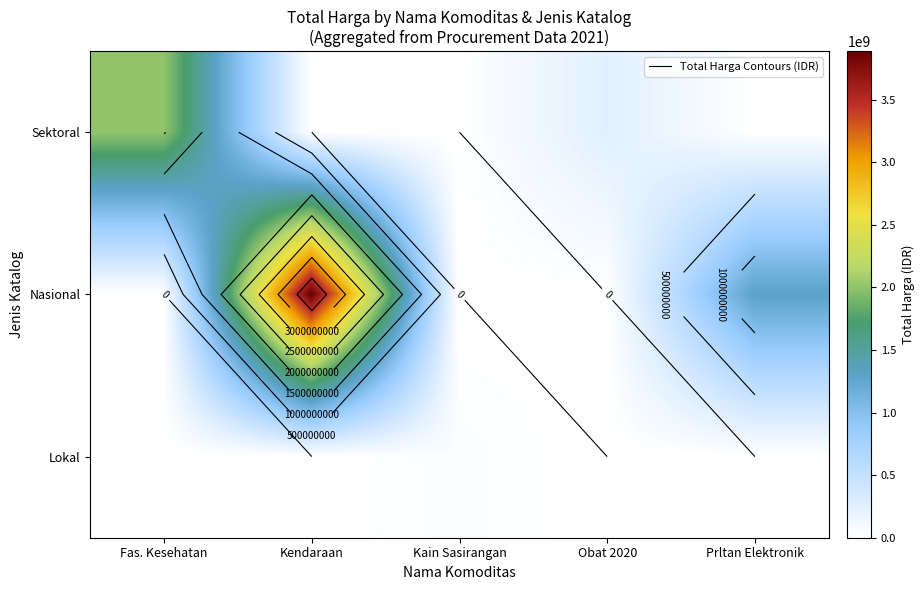

What is the sum of all Nasional values?

5199784900